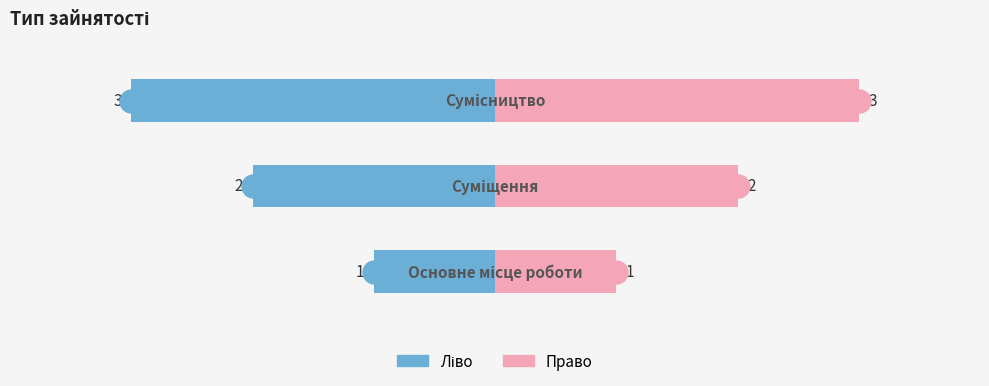

What is the highest value of the Ідентифікатор (ліво) series?

-1